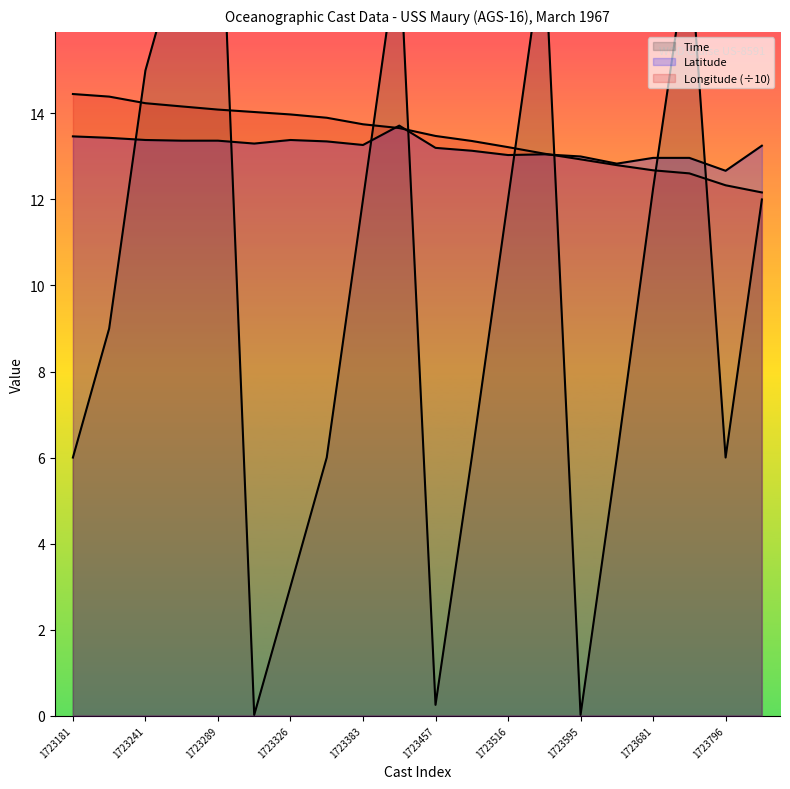

Reading left to right, what are all the values shown in this chart?

Latitude: 1723181=13.5	1723203=13.4	1723241=13.4	1723263=13.4	1723289=13.4	1723310=13.3	1723326=13.4	1723344=13.3	1723383=13.3	1723421=13.7	1723457=13.2	1723485=13.1	1723516=13.0	1723567=13.1	1723595=13.0	1723640=12.8	1723681=13.0	1723715=13.0	1723796=12.7	1723838=13.2
Longitude: 1723181=14.5	1723203=14.4	1723241=14.2	1723263=14.2	1723289=14.1	1723310=14.0	1723326=14.0	1723344=13.9	1723383=13.7	1723421=13.7	1723457=13.5	1723485=13.4	1723516=13.2	1723567=13.1	1723595=12.9	1723640=12.8	1723681=12.7	1723715=12.6	1723796=12.3	1723838=12.2
Time: 1723181=6.0	1723203=9.0	1723241=15.0	1723263=18.0	1723289=21.0	1723310=0.0	1723326=3.0	1723344=6.0	1723383=12.0	1723421=18.0	1723457=0.2	1723485=6.0	1723516=12.0	1723567=18.0	1723595=0.0	1723640=6.0	1723681=12.2	1723715=18.0	1723796=6.0	1723838=12.0